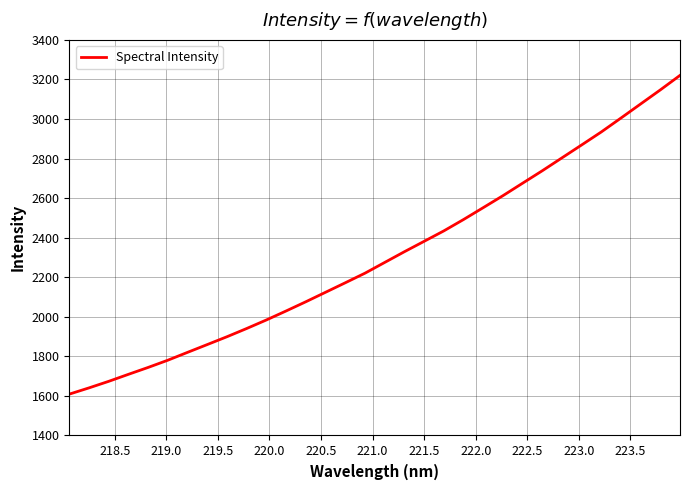

What is the difference between the maximum and minimum values?

1611.5